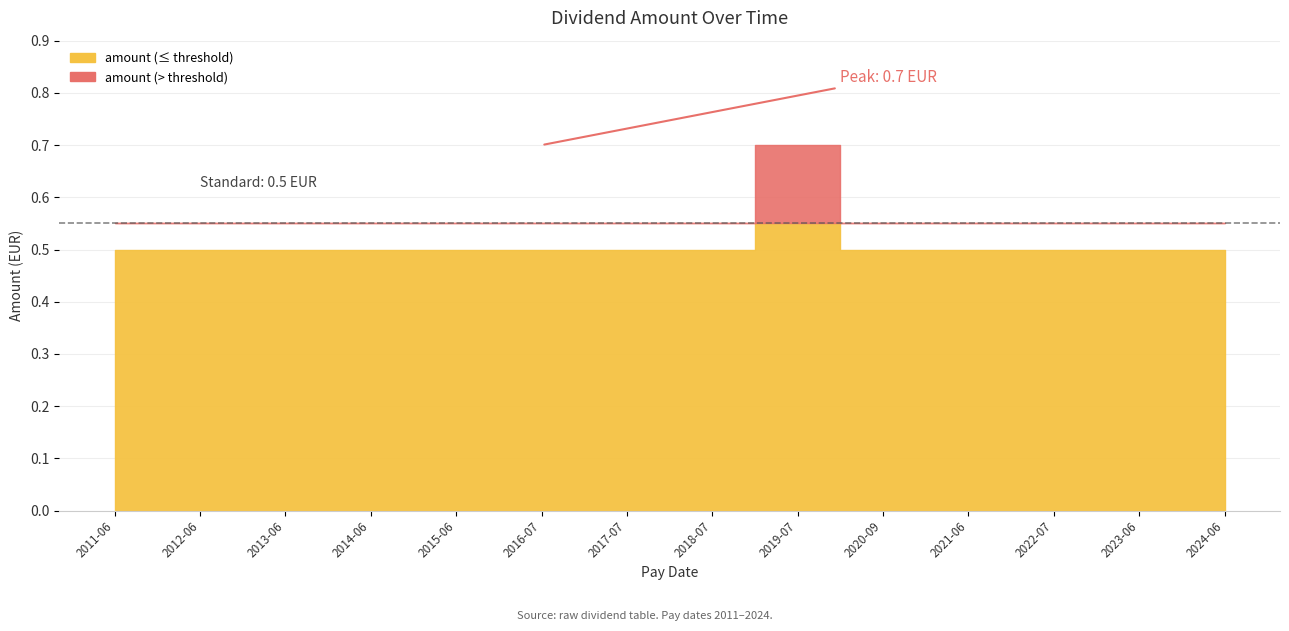

What value does the data have at 2020-09-29?

0.5